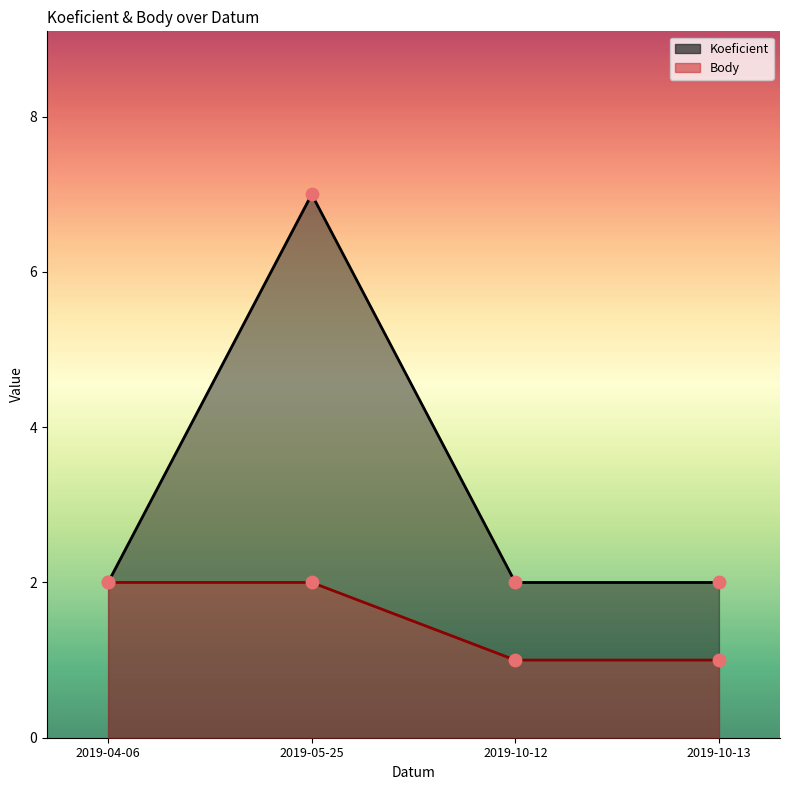

Which series has the largest Y range (max minus min)?

Koeficient